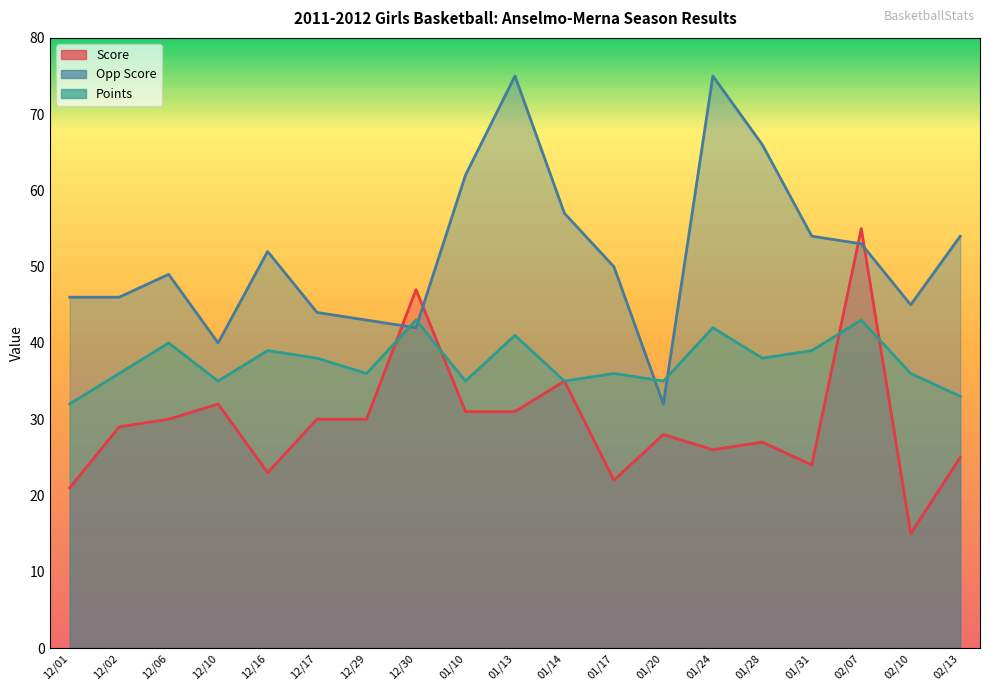

What is the highest value of the Points series?

43